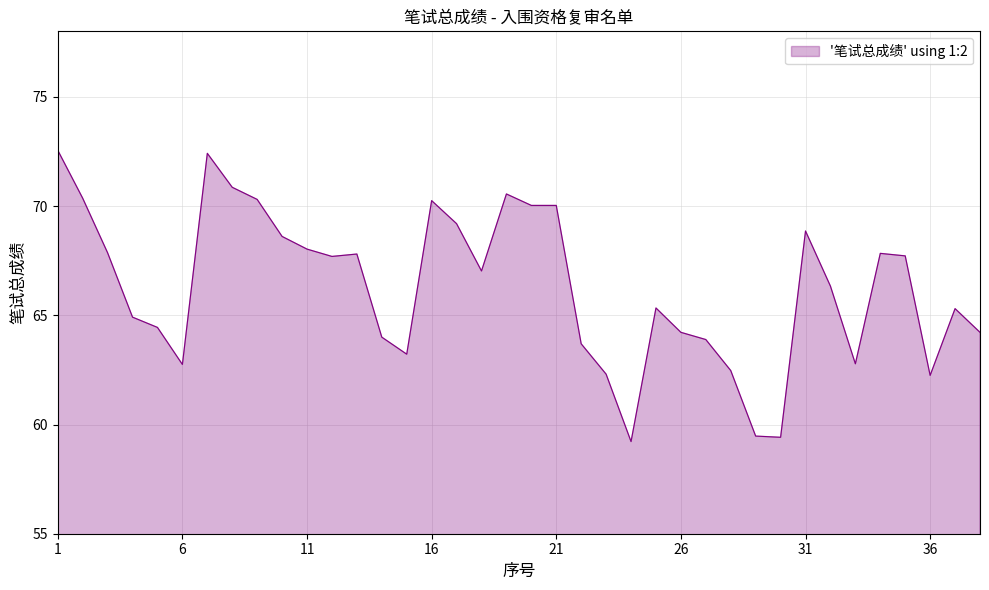

What is the maximum value shown in the chart?

72.6